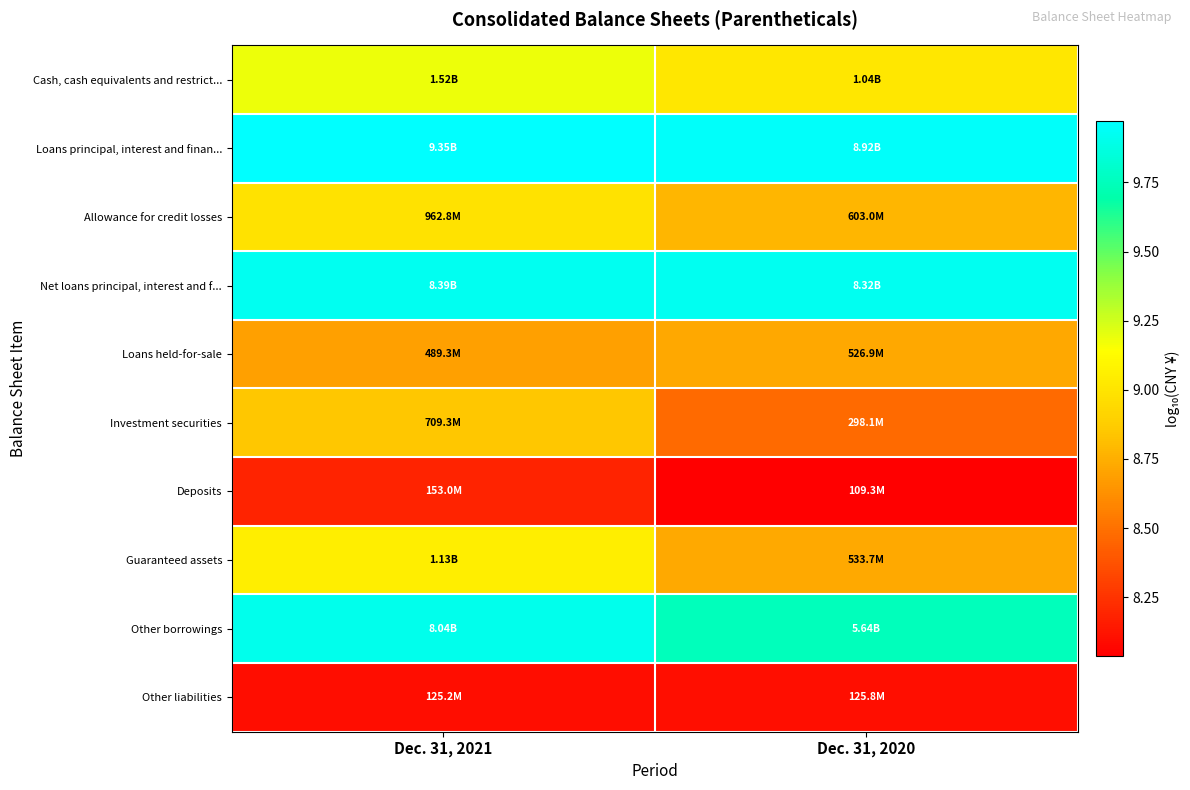

Count the number of categories in the chart.

2